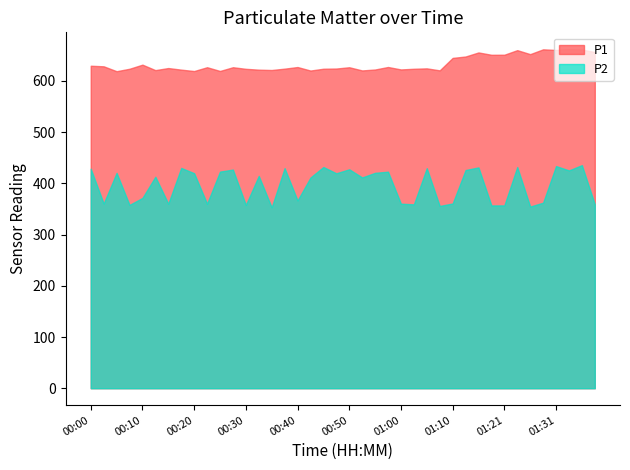

At which label does P2 first exceed 414?

00:00